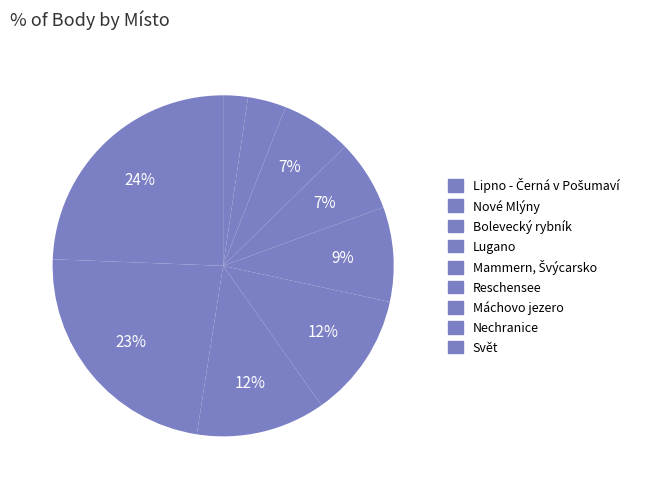

Is Nechranice the majority of the pie?

No